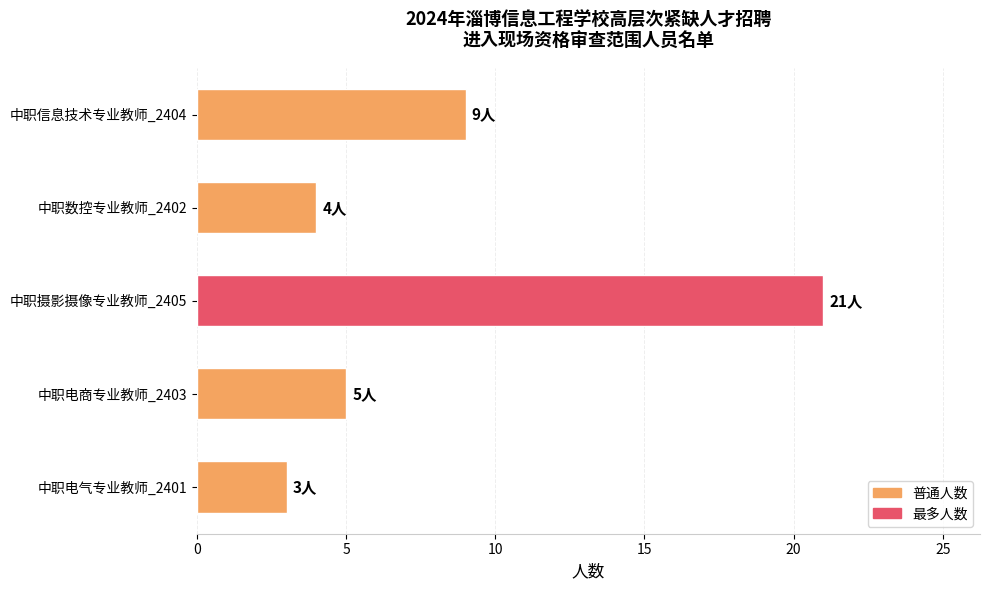

Which has a higher value, 中职数控专业教师_2402 or 中职信息技术专业教师_2404?

中职信息技术专业教师_2404